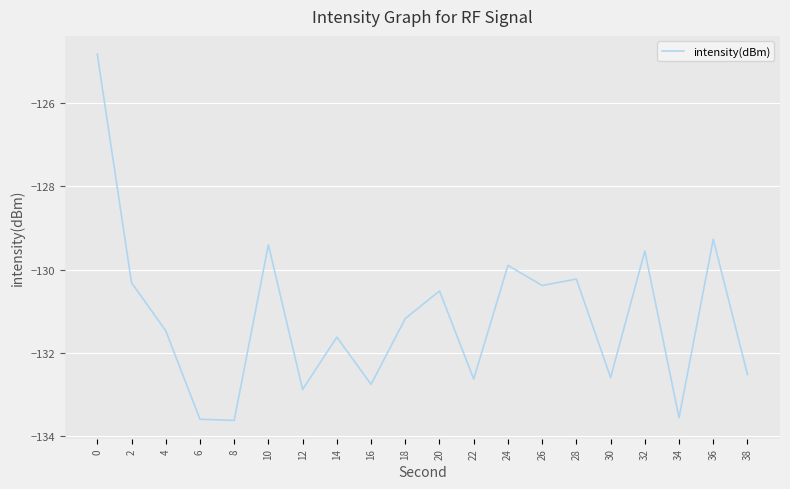

Is it true that the value at 20 is -130.5?

True